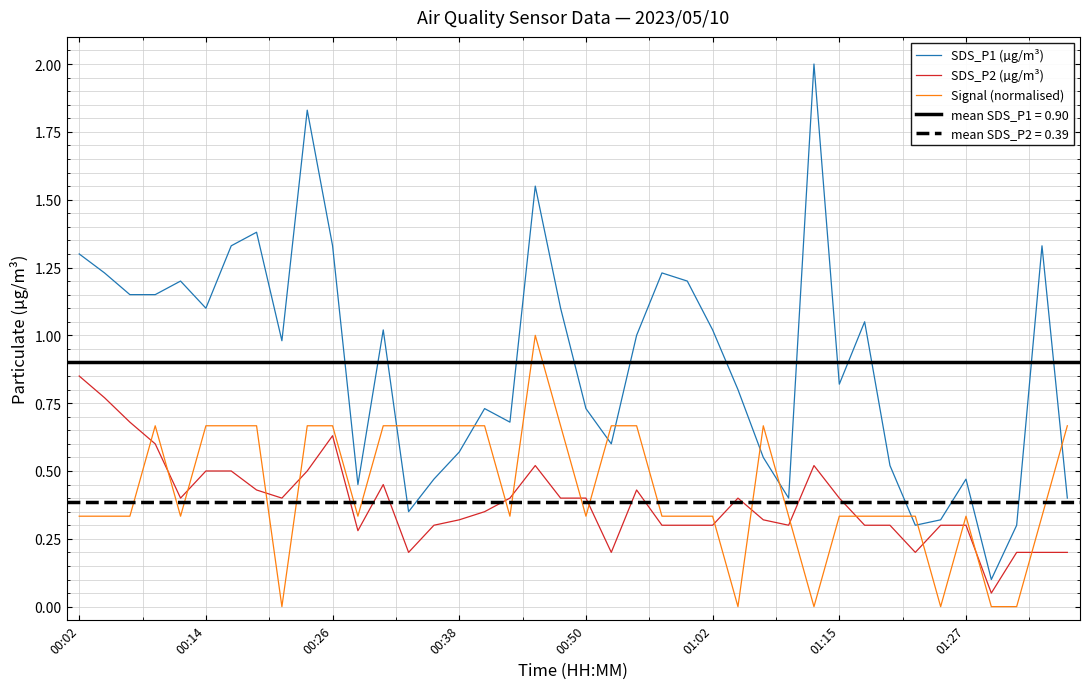

Where is SDS_P2 (µg/m³) nearest to the value 0?

36